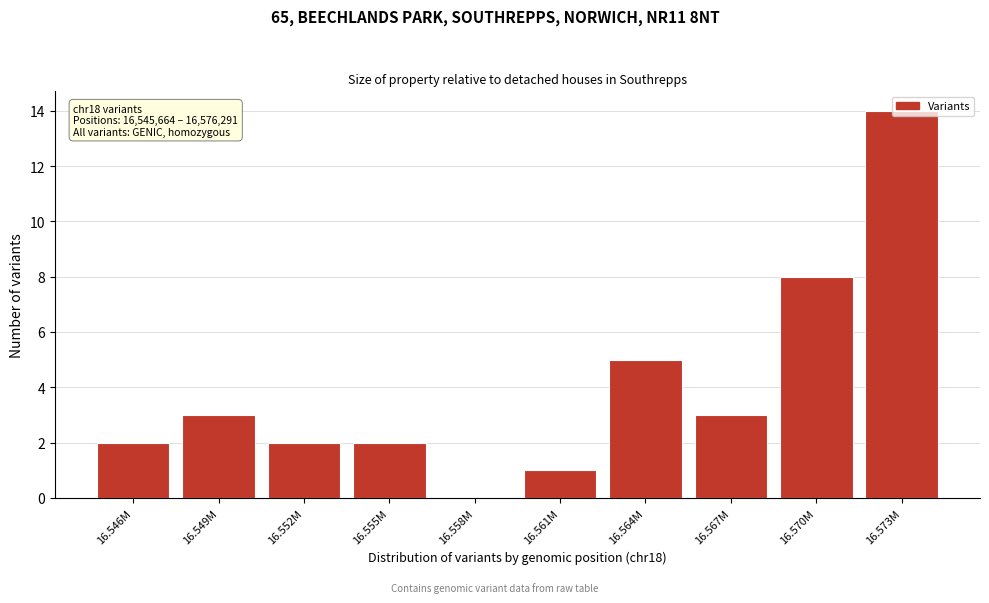

What is the approximate value at 16.567M?

3